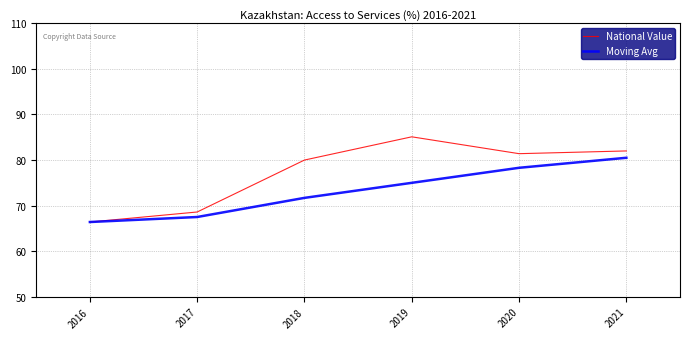

Reading right to left, transcribe all the data shown in this chart.

National Value: 2021=82.0	2020=81.4	2019=85.1	2018=80.0	2017=68.6	2016=66.4
Moving Avg: 2021=80.5	2020=78.3	2019=75.0	2018=71.7	2017=67.5	2016=66.4